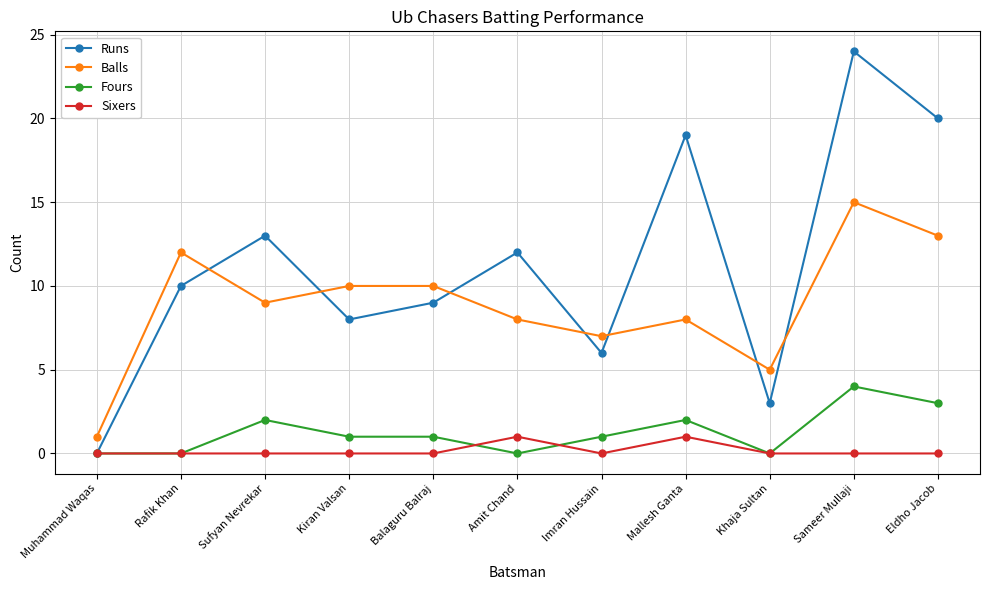

At Amit Chand, list the series in order from largest to smallest.

Runs, Balls, Sixers, Fours